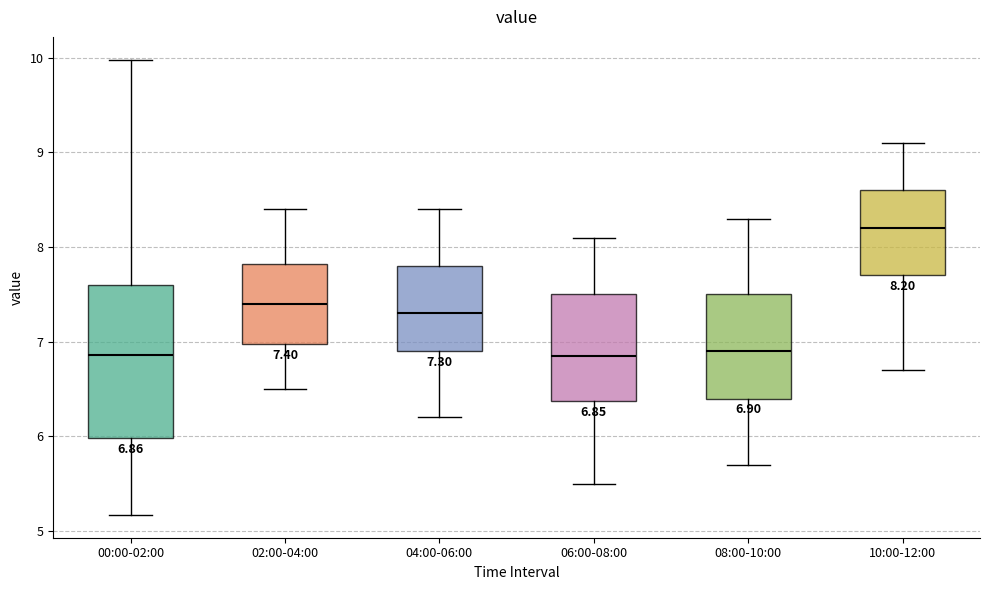

Which box is the tallest, from its lower edge to its upper edge?

00:00-02:00